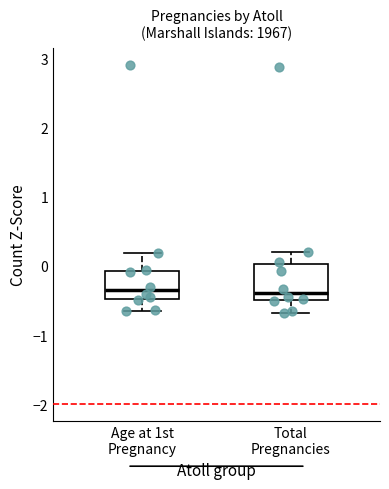

Which box is the tallest, from its lower edge to its upper edge?

Total Pregnancies